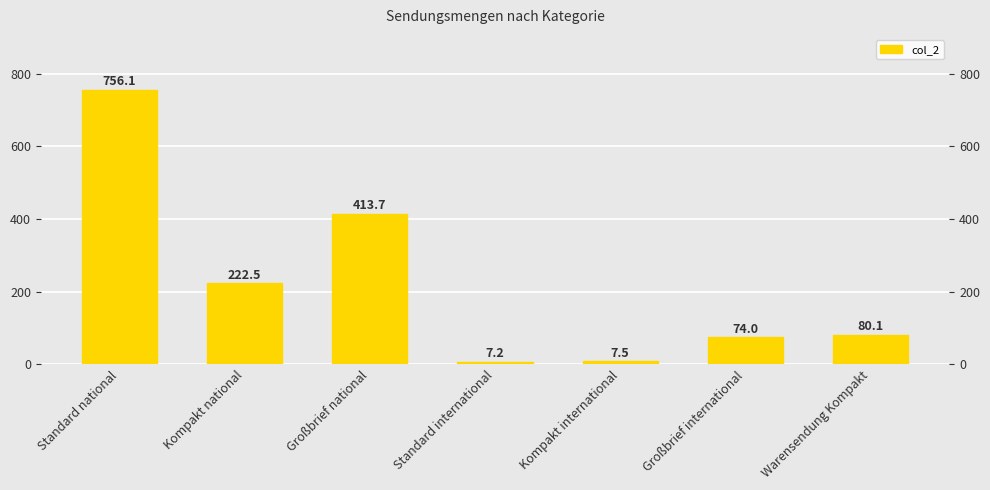

What is the difference between the maximum and second lowest values?

748.6